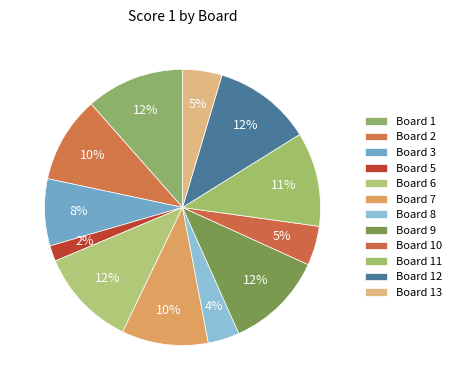

Which slice is the largest?

Board 1